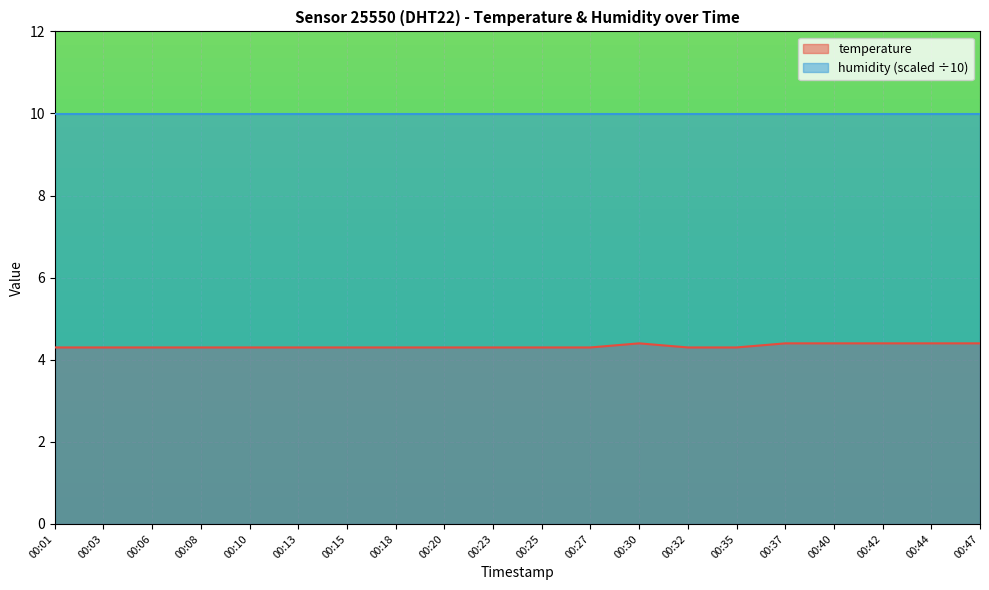

What is the maximum value shown in the chart?

10.0